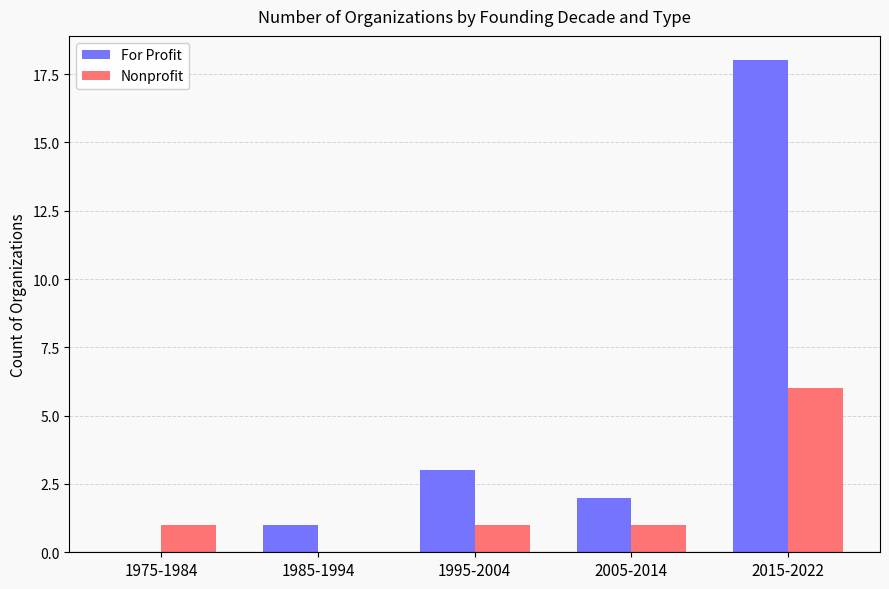

What is the total value across all series at 1975-1984?

1